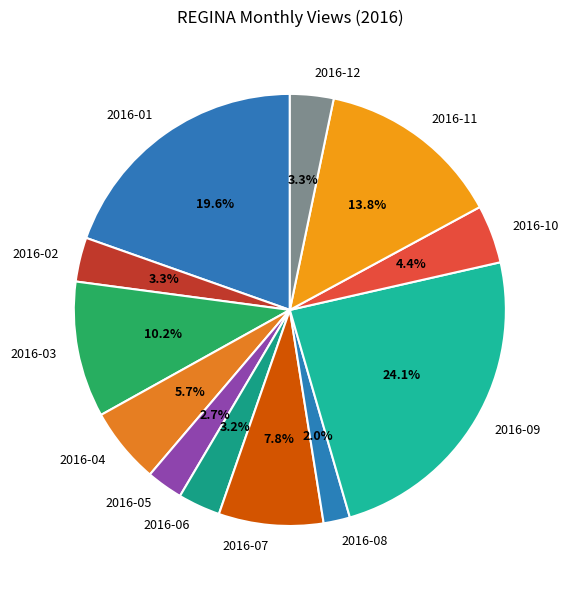

Does any single category account for the majority?

No